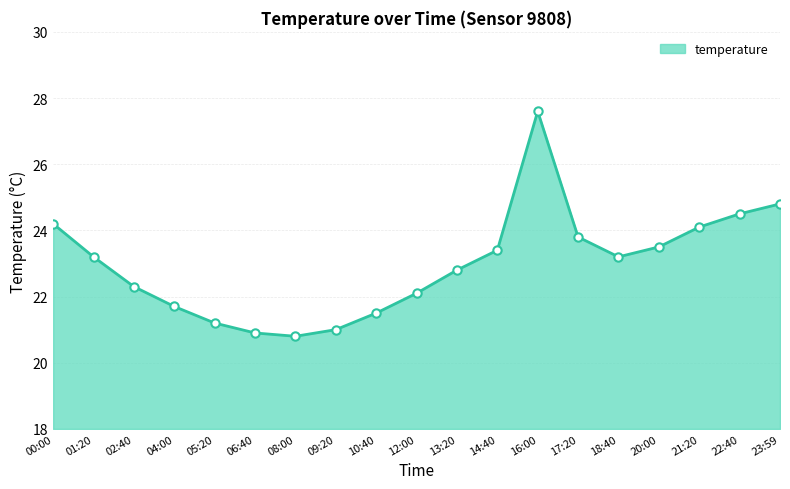

How many data points are less than 23?

9